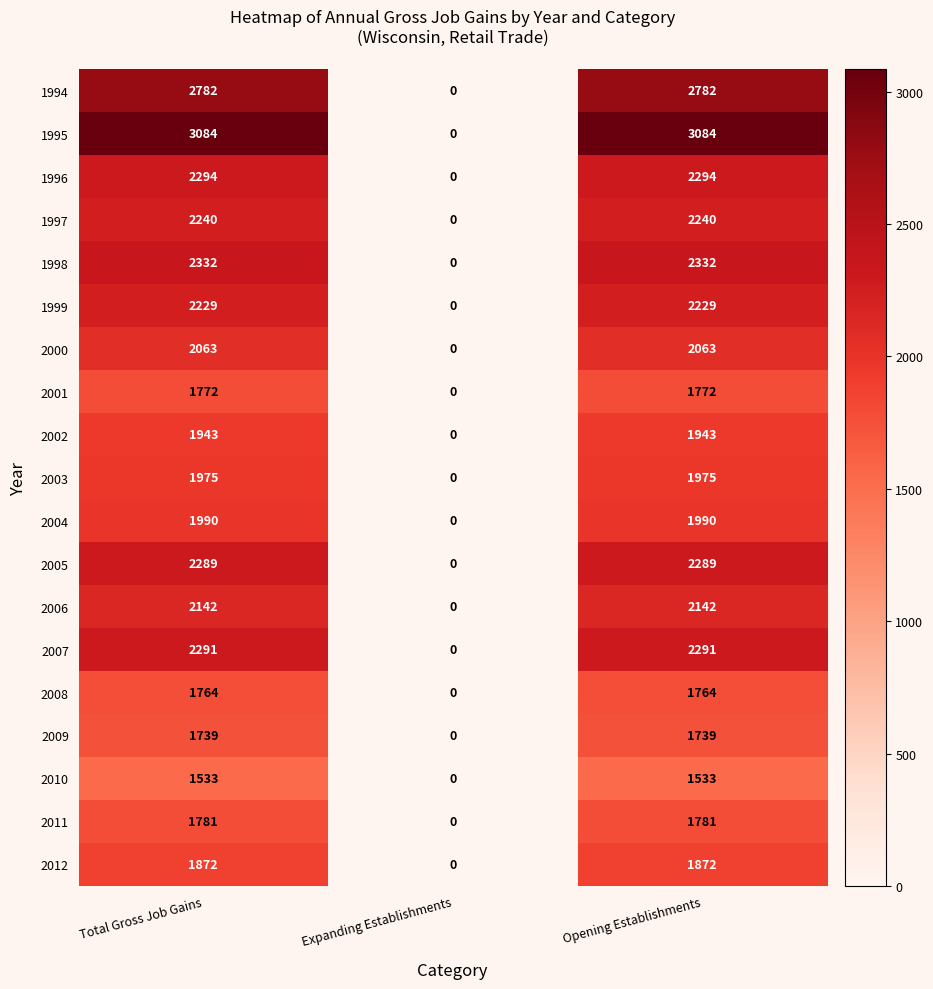

At which label does 2009 reach its minimum?

Expanding Establishments